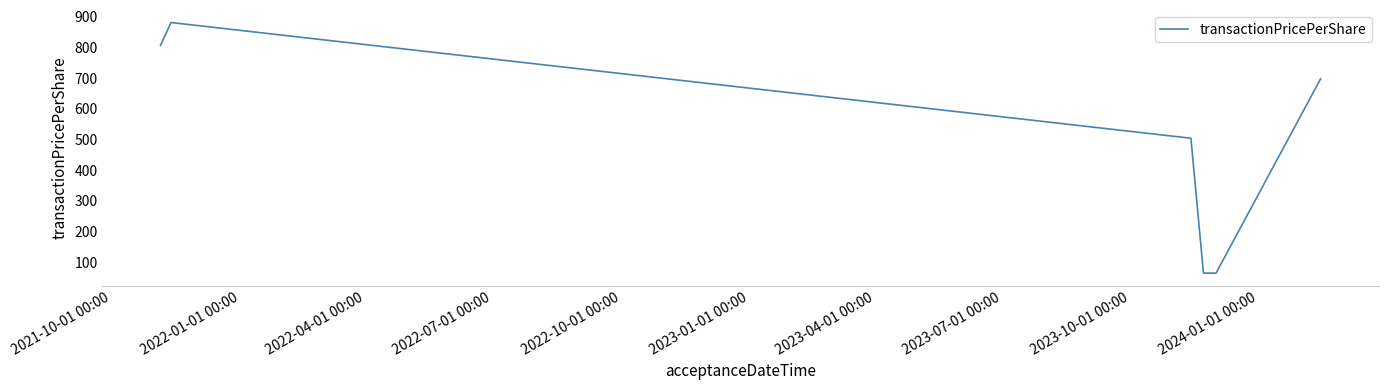

What is the smallest value displayed?

64.8